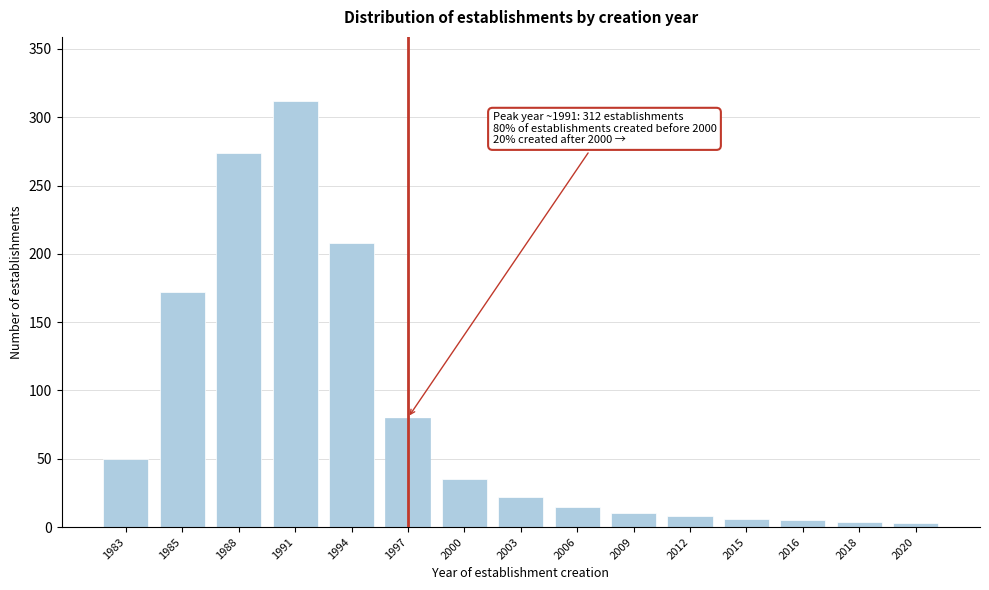

Which category has the highest value across all series?

1991